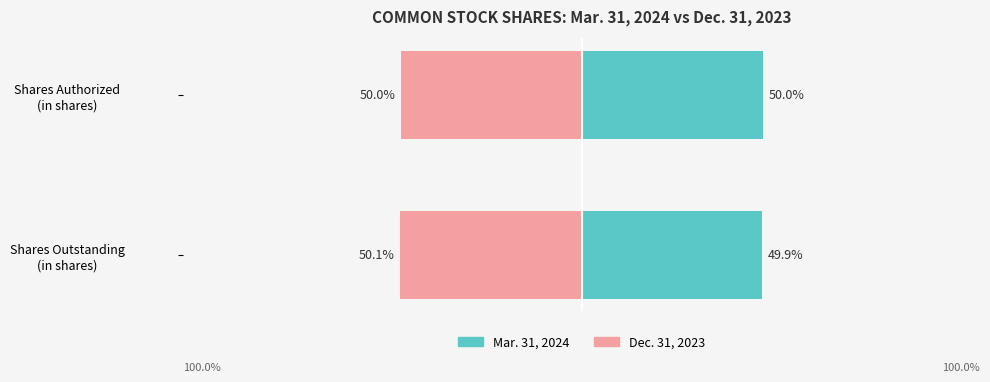

At Shares Authorized (in shares), list the series in order from largest to smallest.

Mar. 31, 2024, Dec. 31, 2023